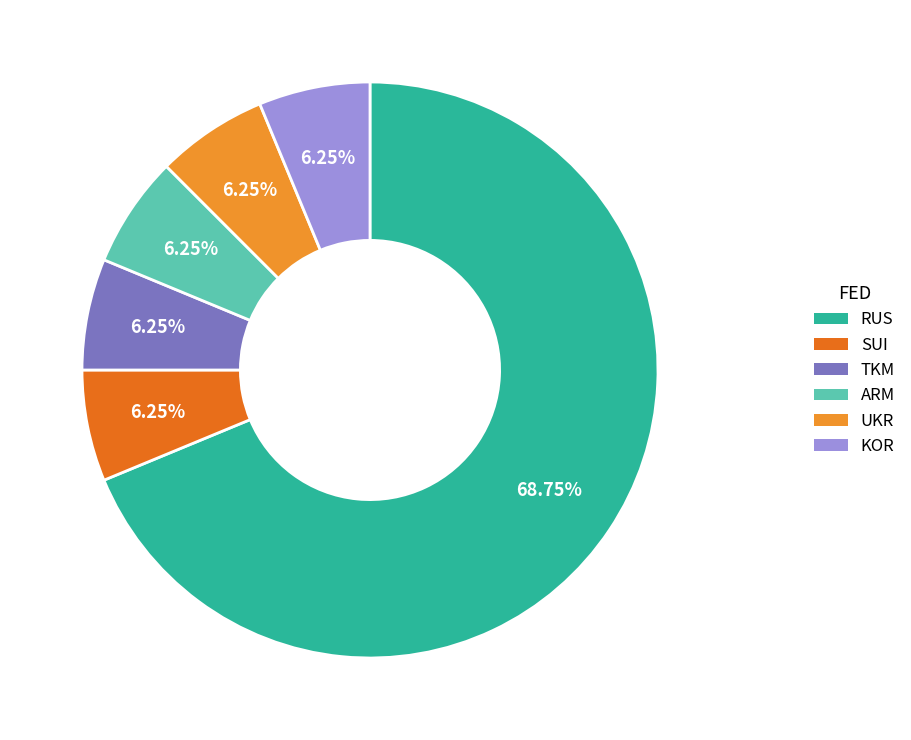

What is the largest slice in the pie chart?

RUS